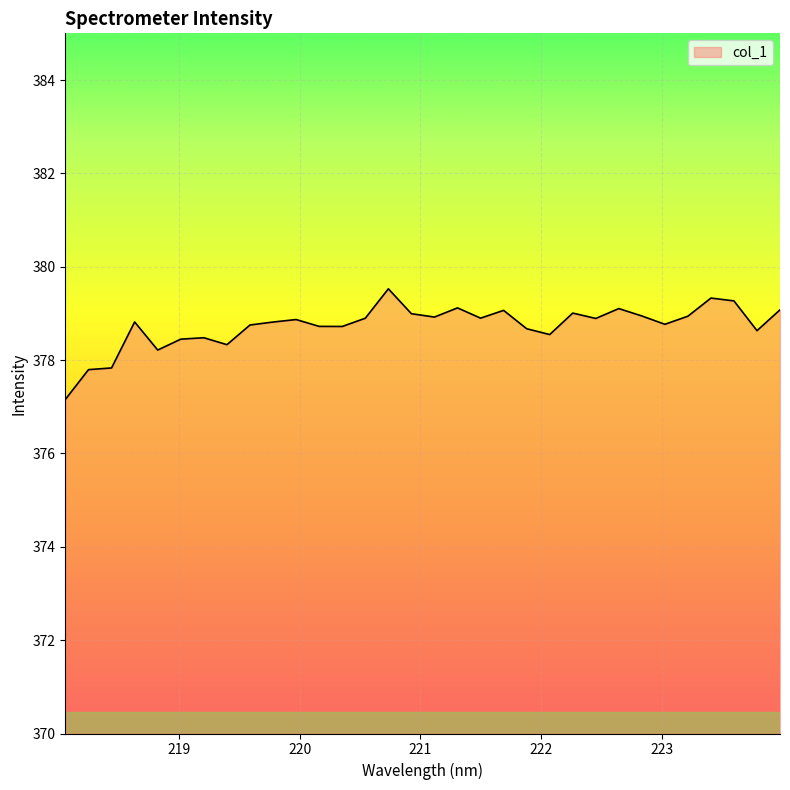

What is the maximum value shown in the chart?

379.5